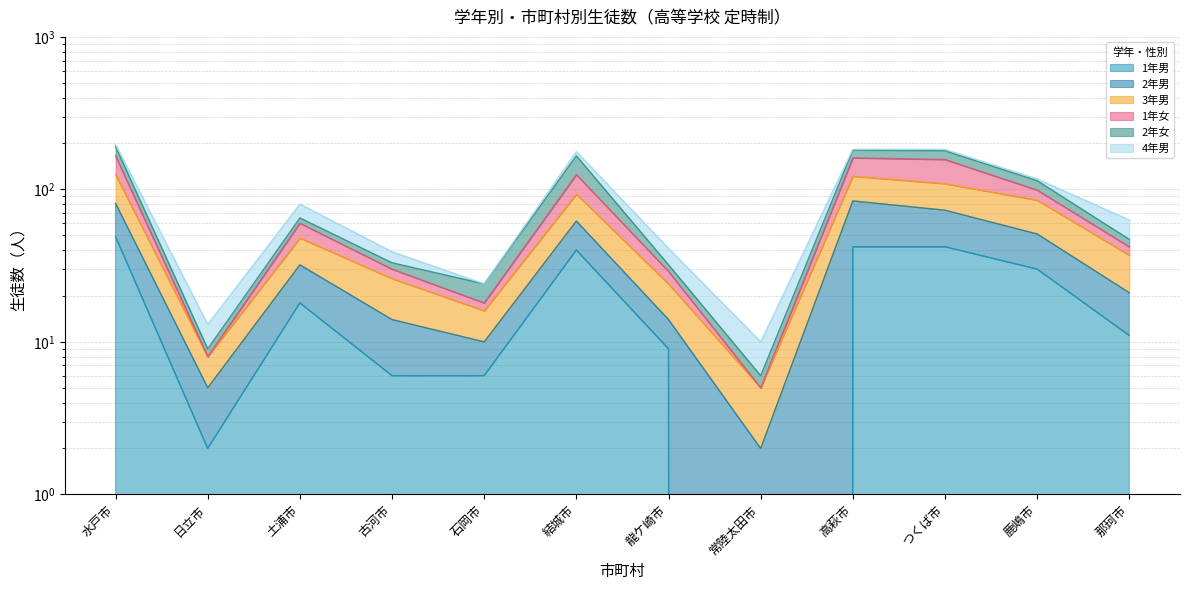

At which category does 1年男 reach its first local peak?

土浦市